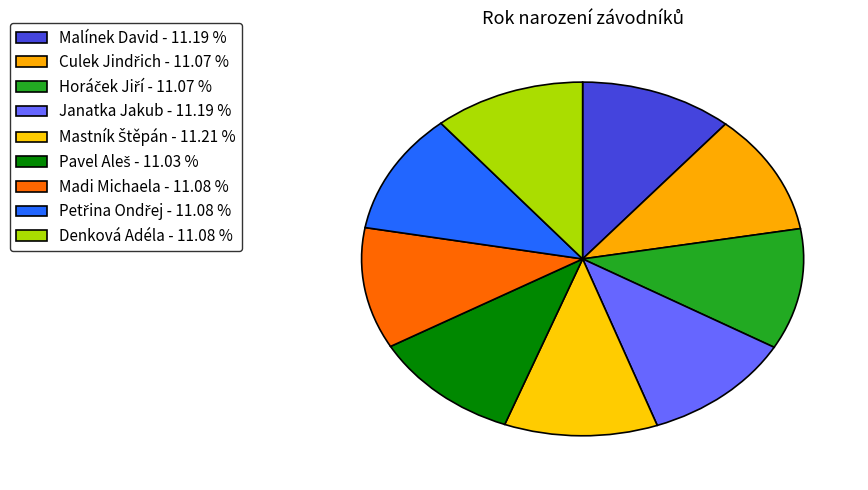

The Horáček Jiří slice represents 21% of the pie. True or false?

False